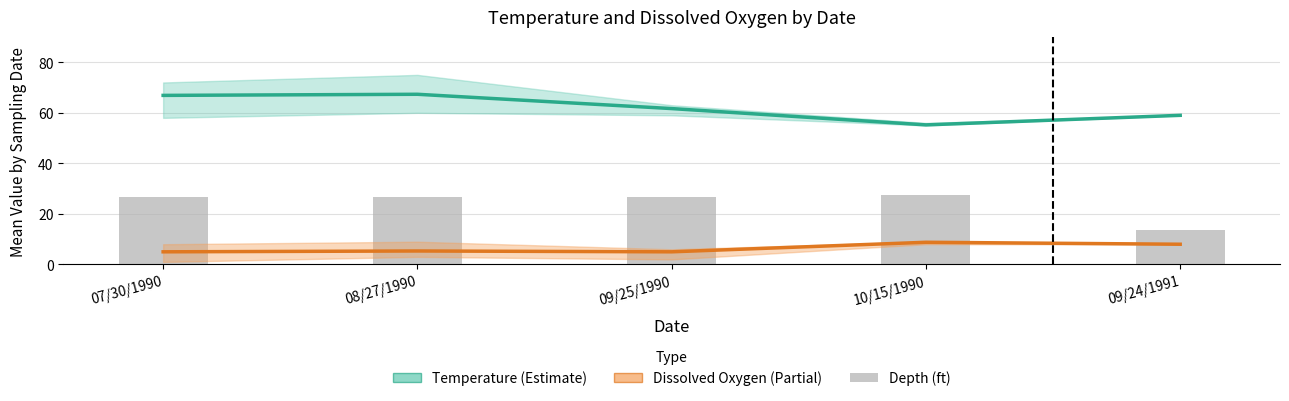

What is the approximate value of Dissolved Oxygen (mg/L) at 08/27/1990?

5.3